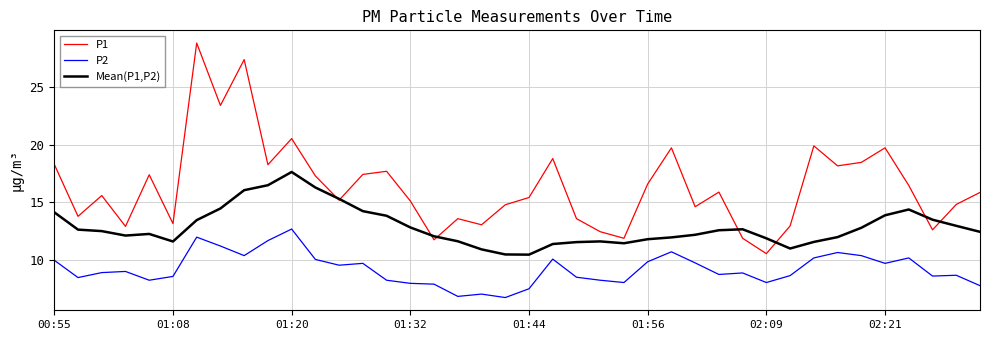

What are all the series names shown in the legend?

P1, P2, Mean(P1,P2)